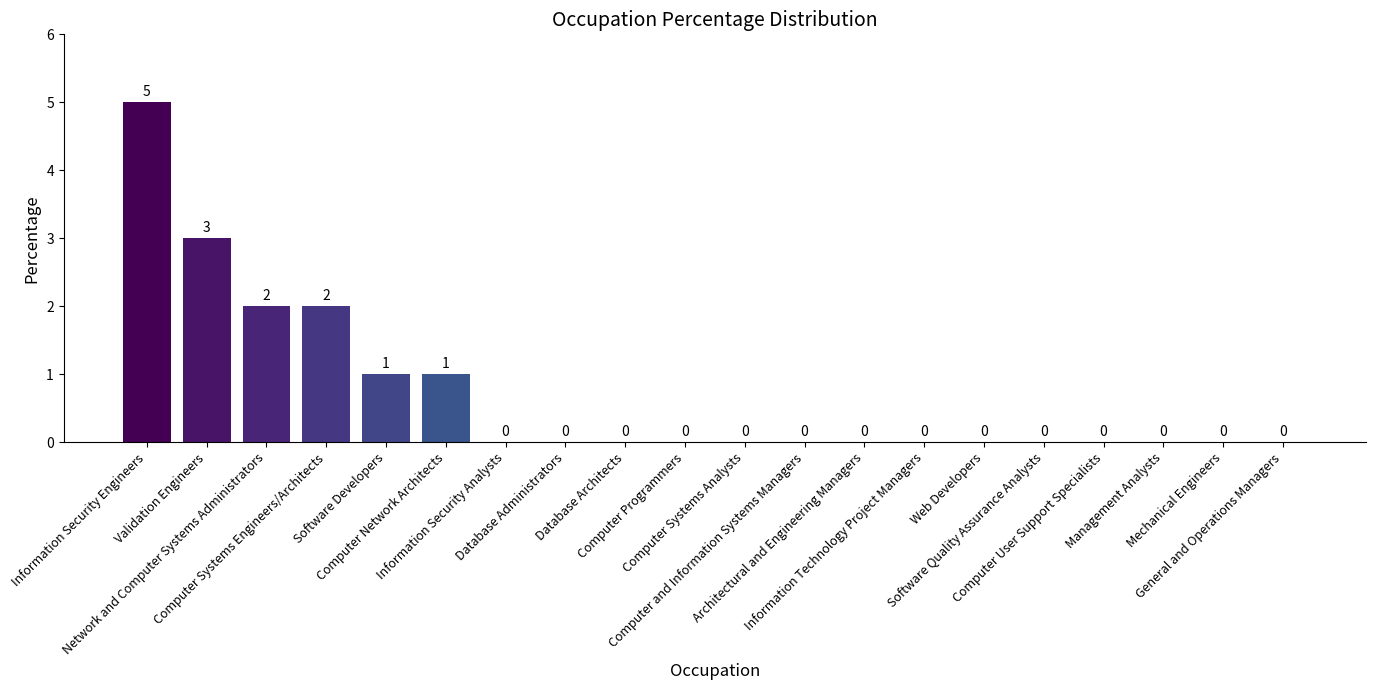

Count the number of data series in this chart.

1